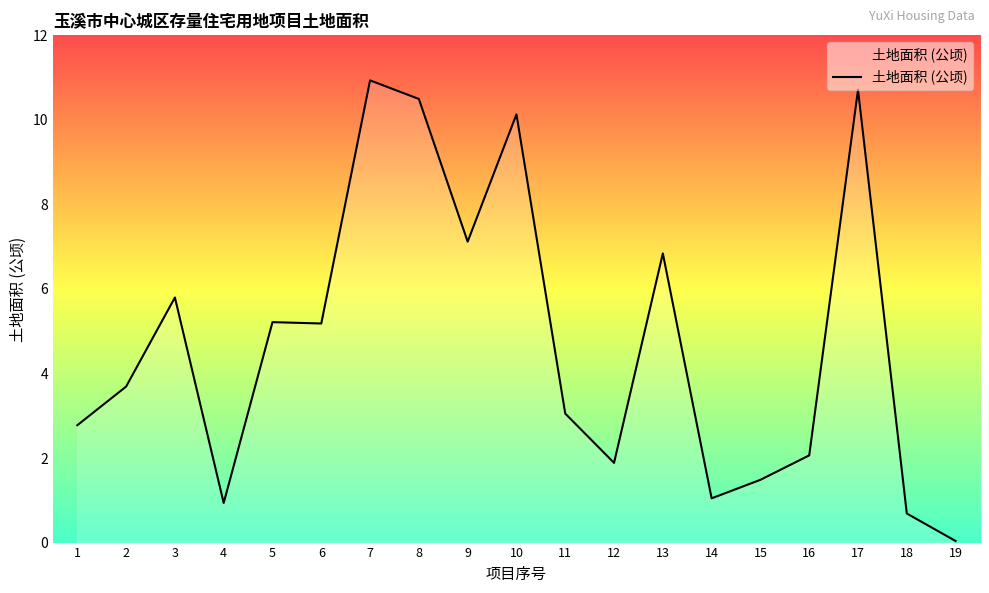

How many lines are shown in the chart?

1